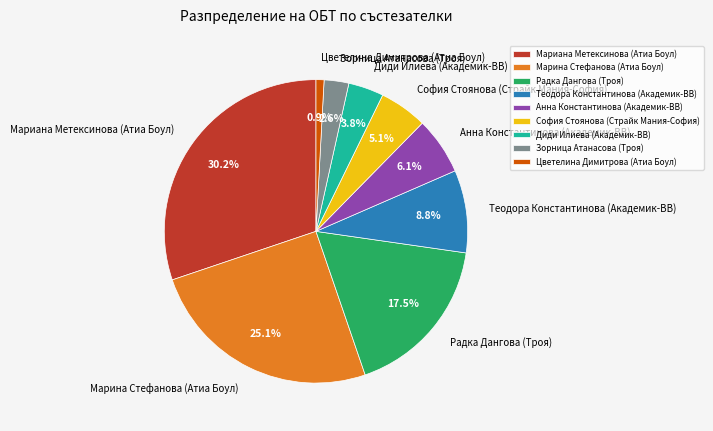

To the nearest percent, what is the difference between the Марина Стефанова (Атиа Боул) and София Стоянова (Страйк Мания-София) slice percentages?

20%